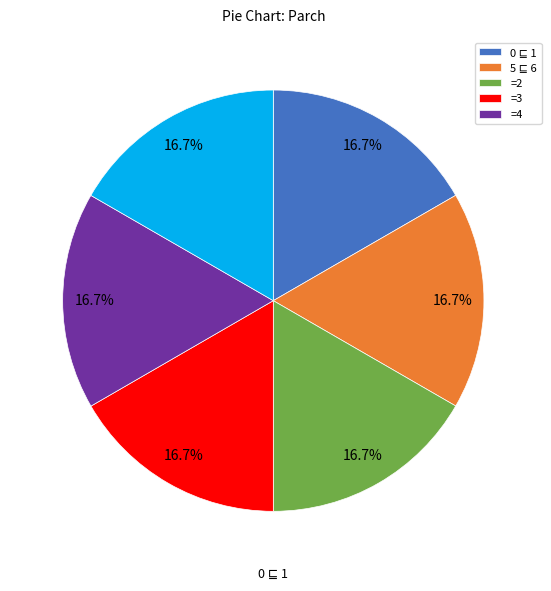

Is there any slice that represents more than half of the pie?

No